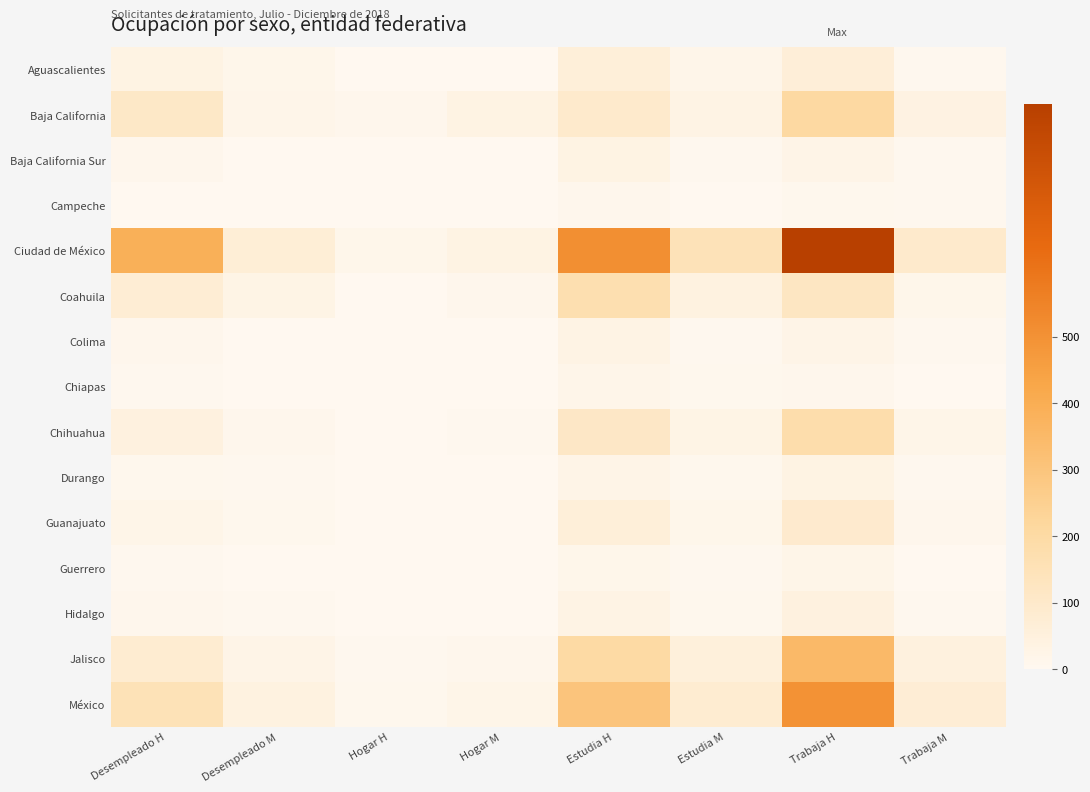

Reading left to right, extract all data points from this chart.

Aguascalientes: Desempleado H=36	Desempleado M=14	Hogar H=1	Hogar M=1	Estudia H=62	Estudia M=17	Trabaja H=66	Trabaja M=4
Baja California: Desempleado H=109	Desempleado M=19	Hogar H=12	Hogar M=34	Estudia H=93	Estudia M=32	Trabaja H=206	Trabaja M=39
Baja California Sur: Desempleado H=11	Desempleado M=3	Hogar H=0	Hogar M=0	Estudia H=35	Estudia M=5	Trabaja H=25	Trabaja M=5
Campeche: Desempleado H=2	Desempleado M=0	Hogar H=0	Hogar M=0	Estudia H=11	Estudia M=1	Trabaja H=8	Trabaja M=4
Ciudad de México: Desempleado H=389	Desempleado M=69	Hogar H=15	Hogar M=35	Estudia H=508	Estudia M=146	Trabaja H=849	Trabaja M=93
Coahuila: Desempleado H=75	Desempleado M=29	Hogar H=3	Hogar M=11	Estudia H=172	Estudia M=42	Trabaja H=121	Trabaja M=16
Colima: Desempleado H=10	Desempleado M=2	Hogar H=0	Hogar M=1	Estudia H=30	Estudia M=6	Trabaja H=24	Trabaja M=4
Chiapas: Desempleado H=5	Desempleado M=3	Hogar H=0	Hogar M=2	Estudia H=18	Estudia M=8	Trabaja H=12	Trabaja M=3
Chihuahua: Desempleado H=45	Desempleado M=12	Hogar H=2	Hogar M=5	Estudia H=110	Estudia M=28	Trabaja H=180	Trabaja M=22
Durango: Desempleado H=8	Desempleado M=4	Hogar H=0	Hogar M=1	Estudia H=25	Estudia M=7	Trabaja H=35	Trabaja M=6
Guanajuato: Desempleado H=20	Desempleado M=8	Hogar H=1	Hogar M=3	Estudia H=60	Estudia M=15	Trabaja H=90	Trabaja M=12
Guerrero: Desempleado H=6	Desempleado M=2	Hogar H=0	Hogar M=1	Estudia H=15	Estudia M=5	Trabaja H=20	Trabaja M=3
Hidalgo: Desempleado H=12	Desempleado M=4	Hogar H=0	Hogar M=2	Estudia H=30	Estudia M=8	Trabaja H=45	Trabaja M=5
Jalisco: Desempleado H=80	Desempleado M=25	Hogar H=5	Hogar M=12	Estudia H=200	Estudia M=55	Trabaja H=350	Trabaja M=48
México: Desempleado H=150	Desempleado M=40	Hogar H=8	Hogar M=20	Estudia H=300	Estudia M=80	Trabaja H=500	Trabaja M=70